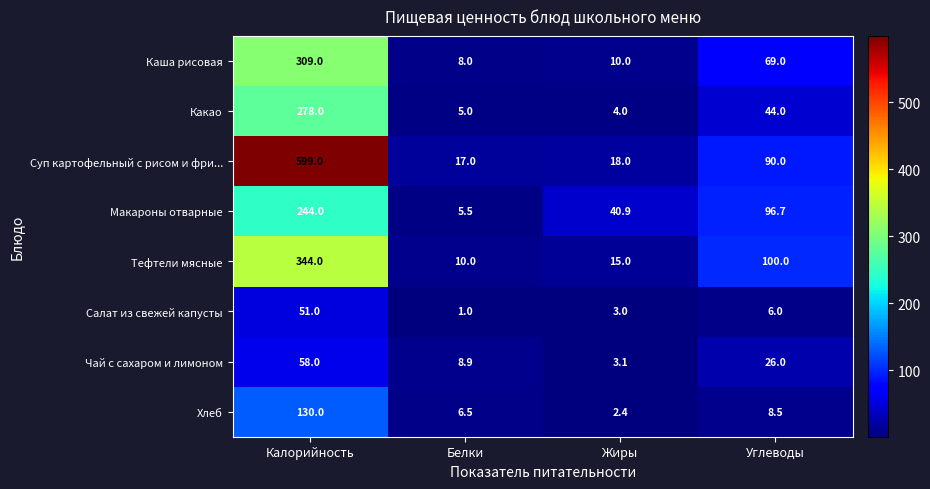

Is it true that Суп картофельный с рисом и фри... equals 90.0 at Углеводы?

True